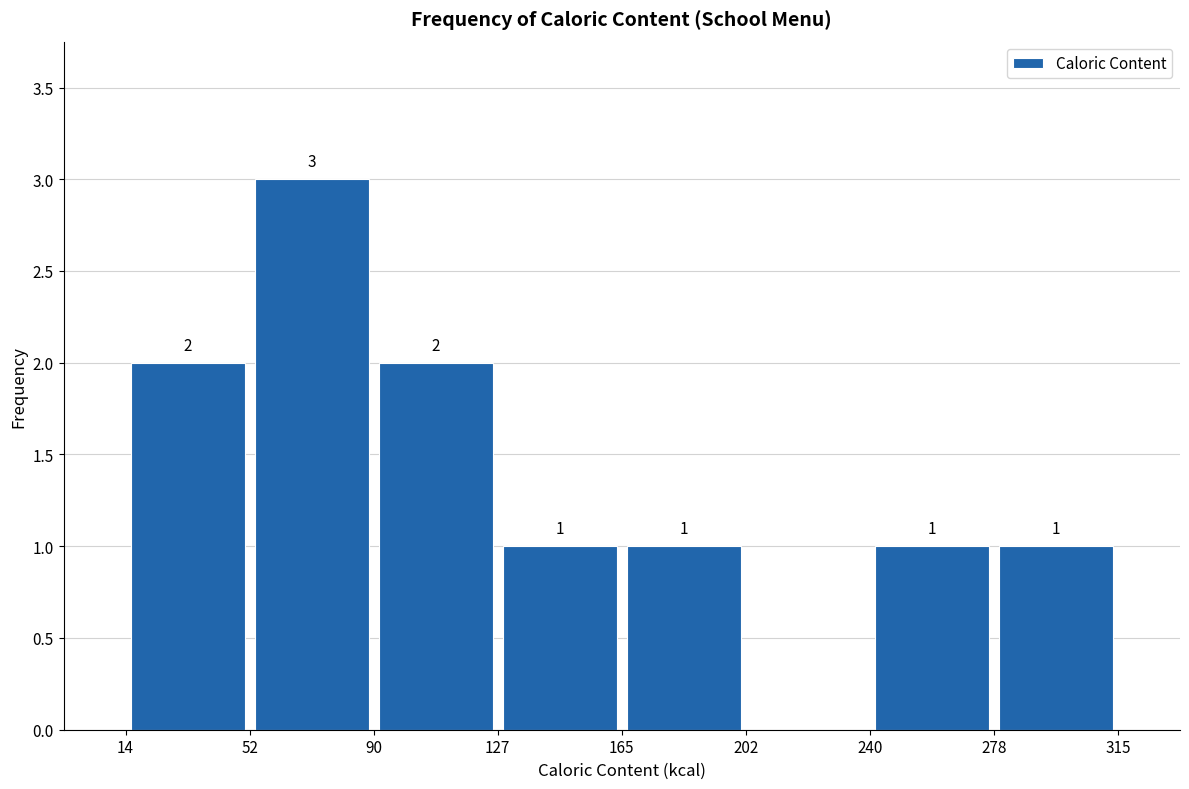

Which range on the x-axis has the tallest bar?

52 to 90